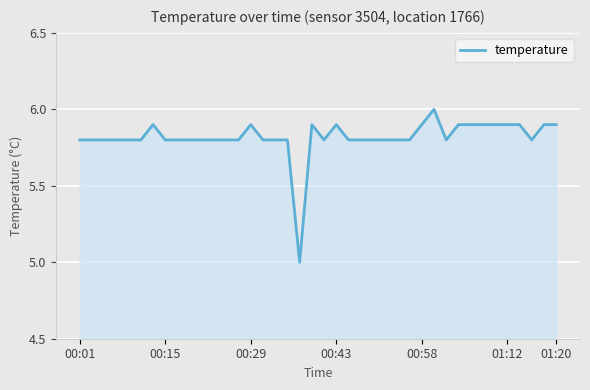

What is the maximum value shown in the chart?

6.0